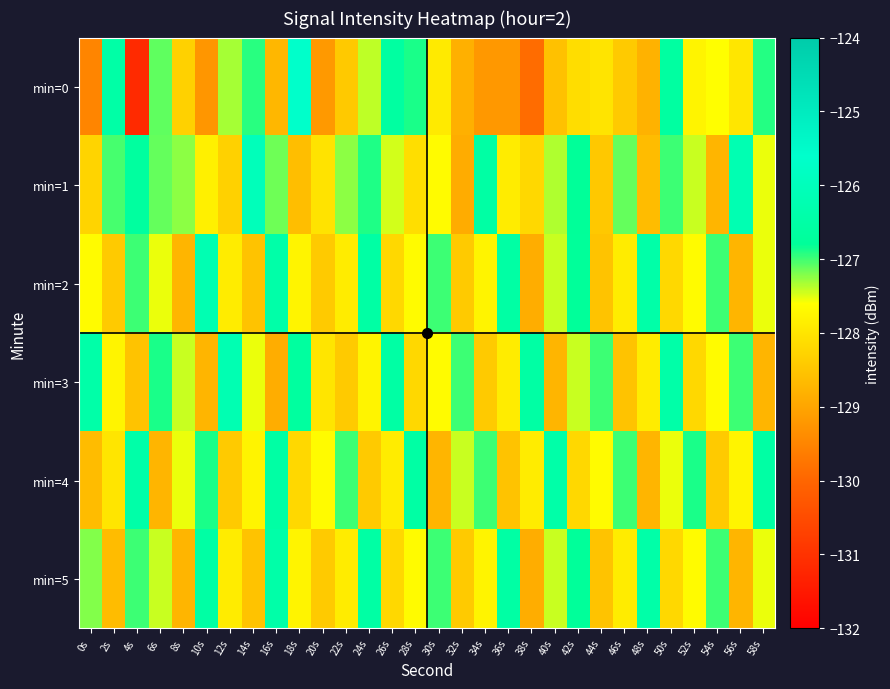

What is the greatest value displayed?

-125.7